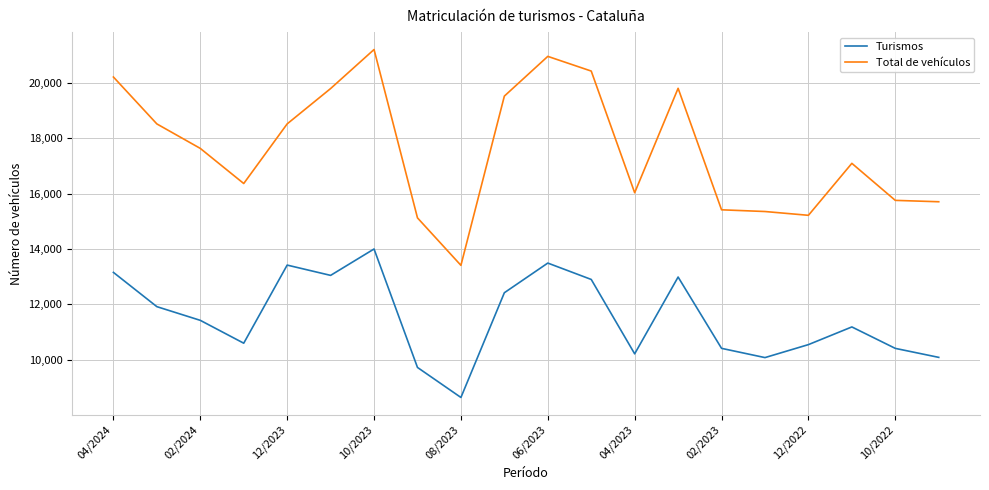

Which series has the widest spread of values?

Total de vehículos